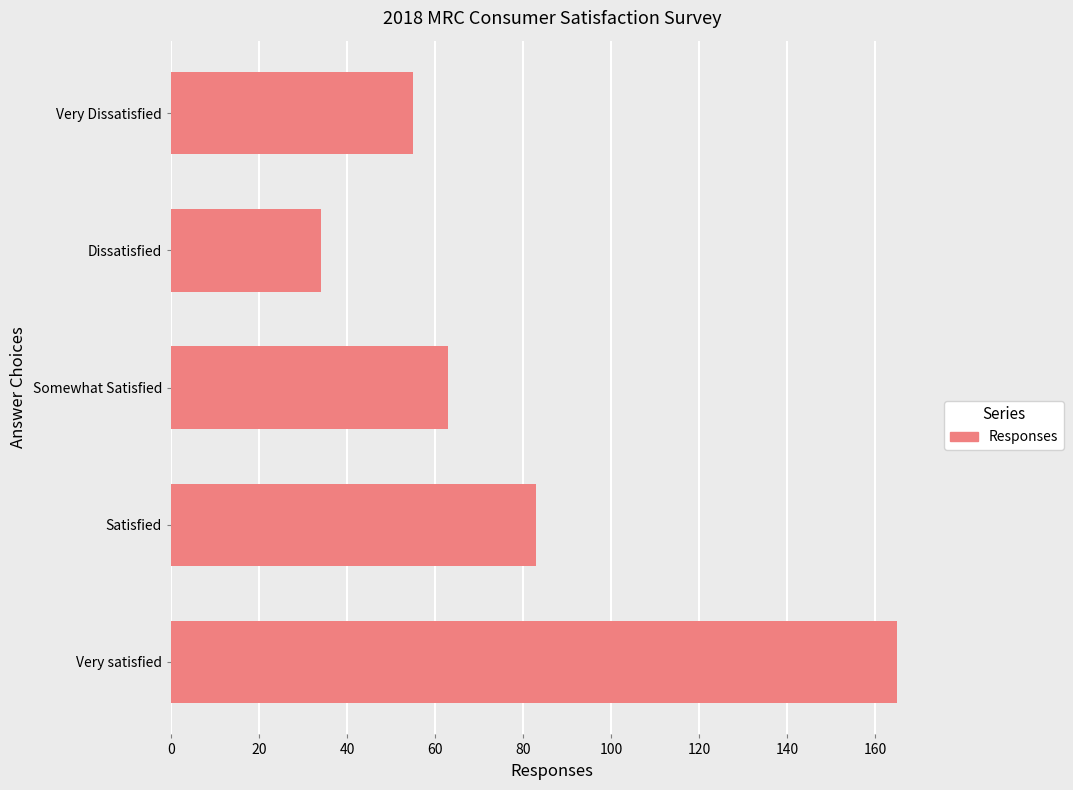

Is it true that the value at Satisfied is 42?

False